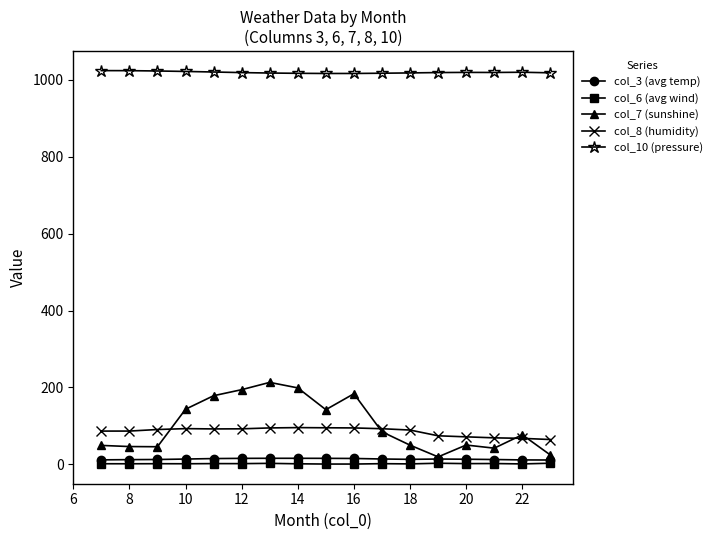

True or false: col_10 (pressure) and col_6 (avg wind) cross at least once.

False